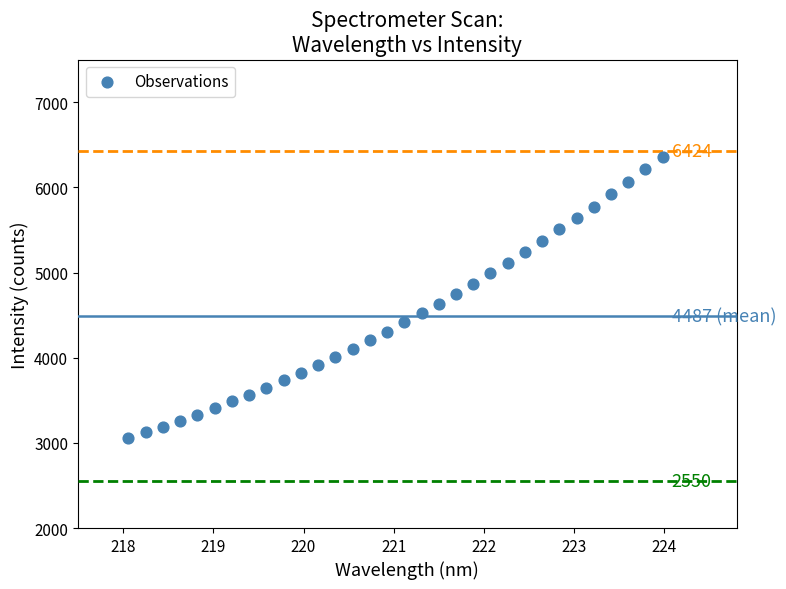

What is the range of X values (max minus min)?

5.9